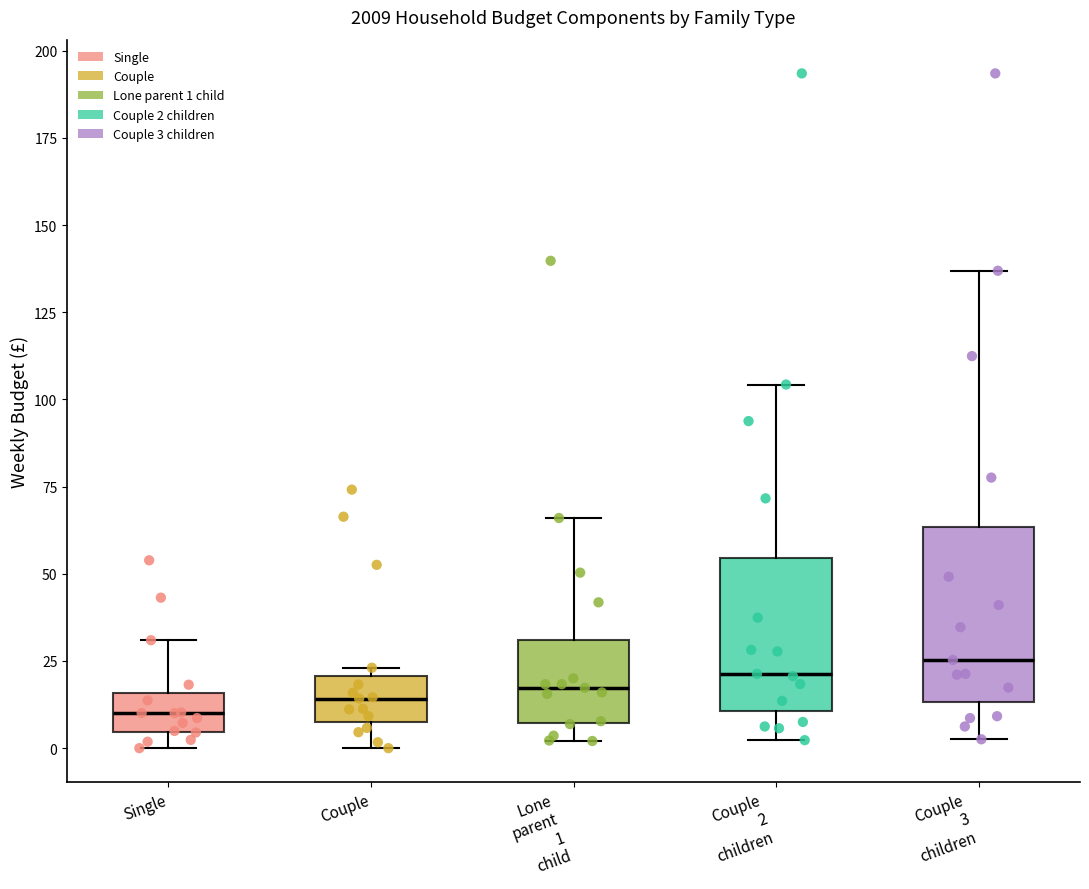

Reading left to right, transcribe this box plot: for each box, give where its median line is, the range the box spans, and where its two whiskers end, as read against the y-axis. The values are not printed on the chart, so give them approximately, as read against the axis.

Single: median 10, box 5 to 15, whiskers 0 to 30
Couple: median 15, box 10 to 20, whiskers 0 to 25
Lone parent 1 child: median 15, box 5 to 30, whiskers 0 to 65
Couple 2 children: median 20, box 10 to 55, whiskers 0 to 105
Couple 3 children: median 25, box 15 to 65, whiskers 5 to 135